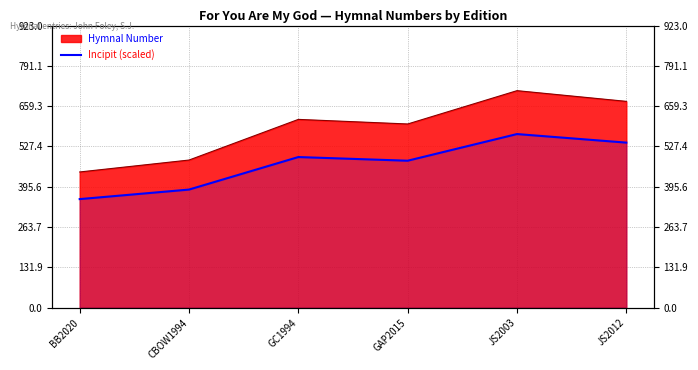

The value at GAP2015 is 117.5. True or false?

False